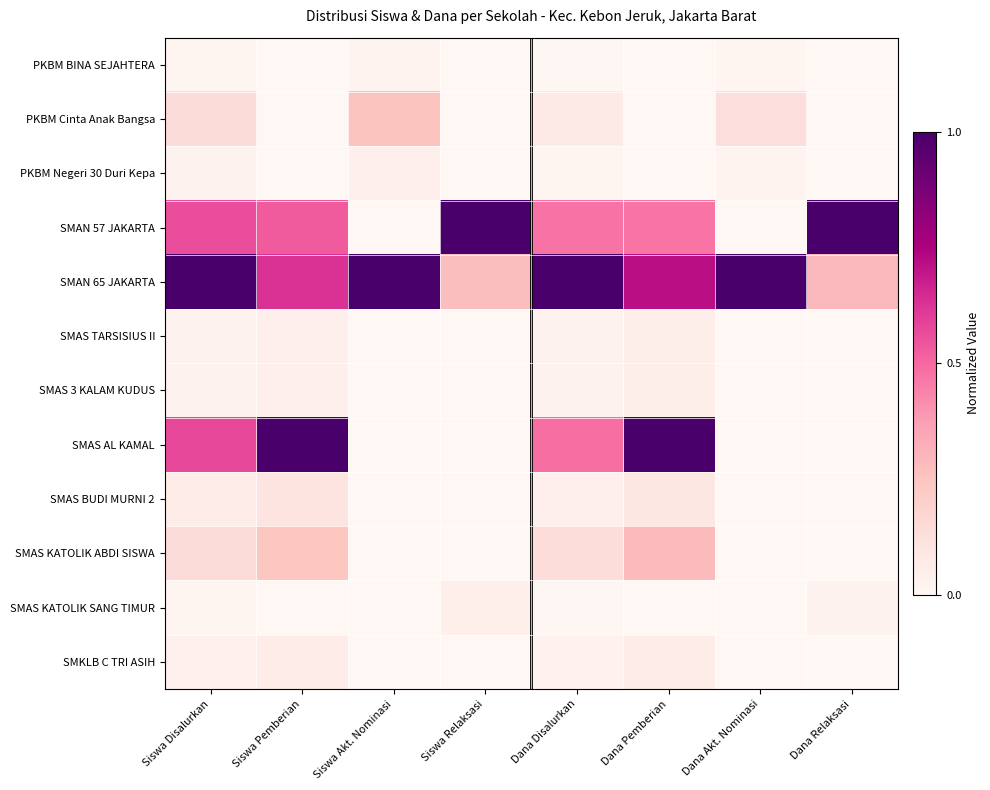

Which series changed the most between Dana Disalurkan and Dana Relaksasi?

SMAN 65 JAKARTA